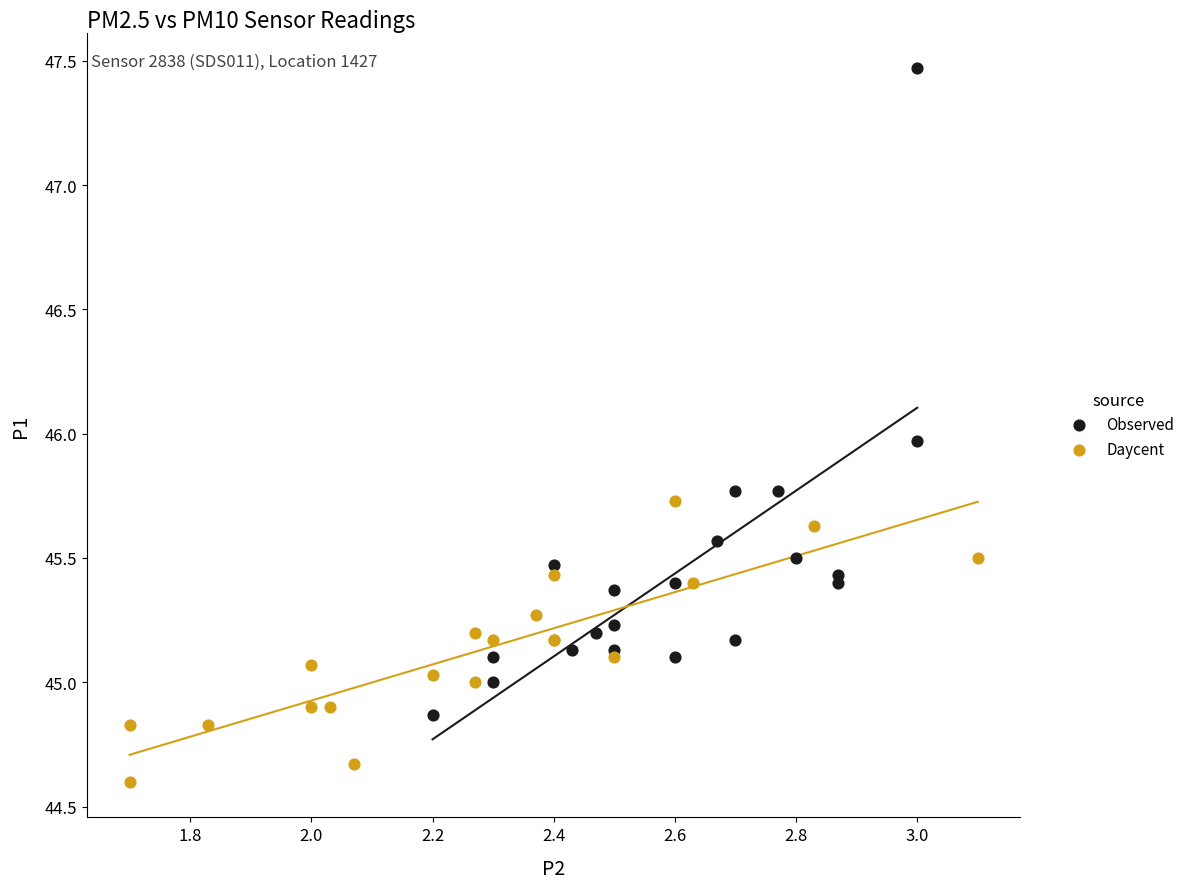

Which series has the widest spread of Y values?

Observed